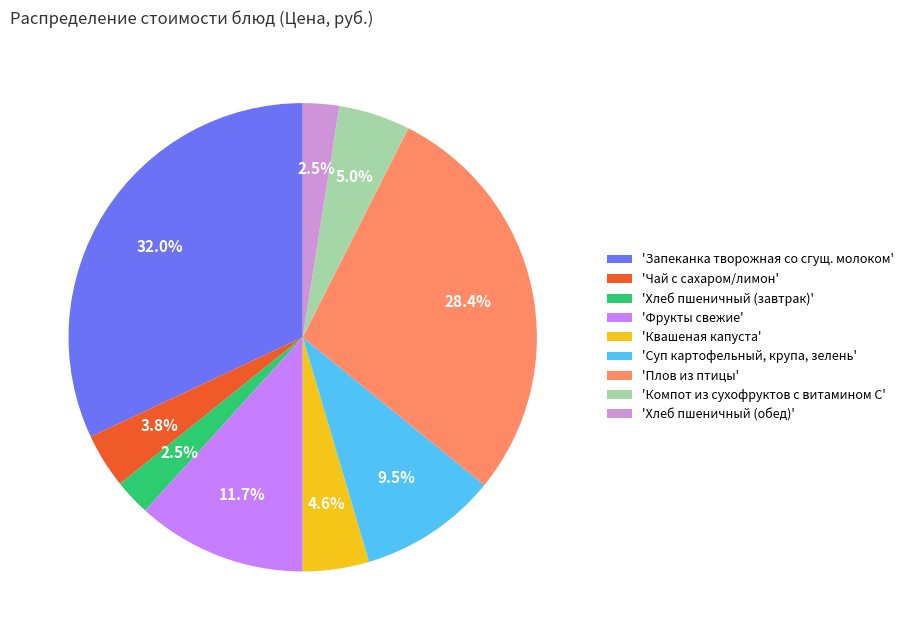

Count the number of slices in the pie.

9